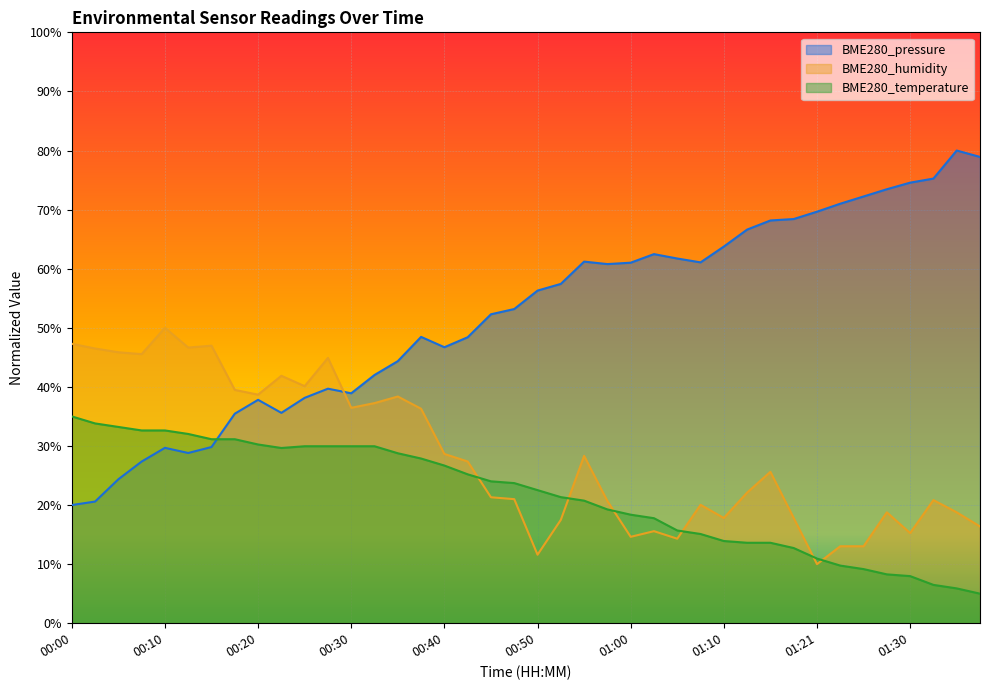

How many values in the BME280_humidity series are below 25?

20